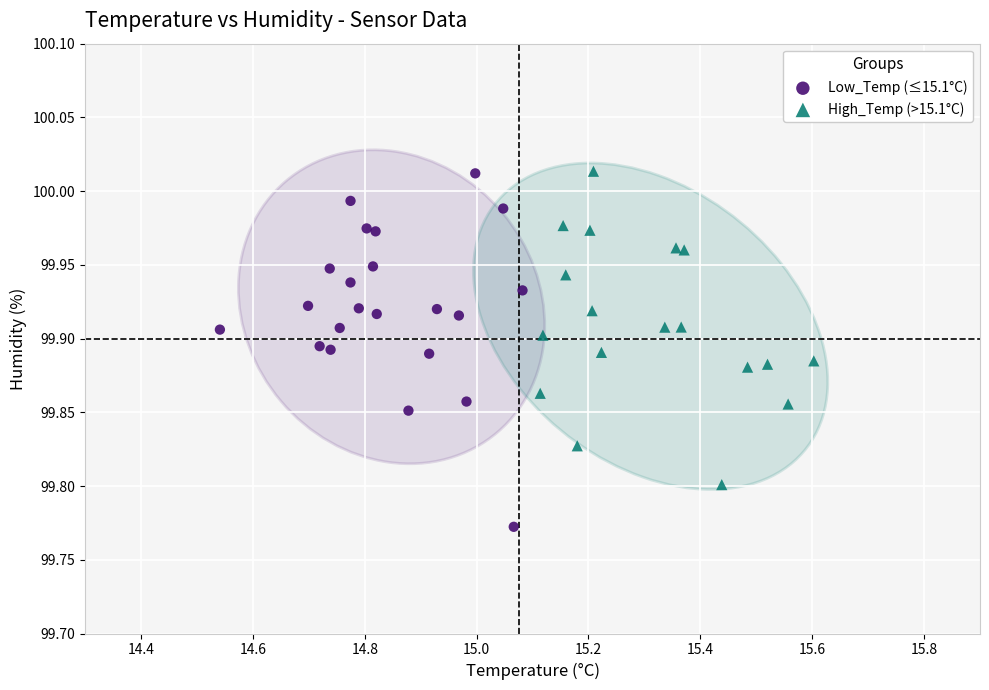

Which series reaches the minimum Y coordinate?

Low_Temp (≤15.1°C)